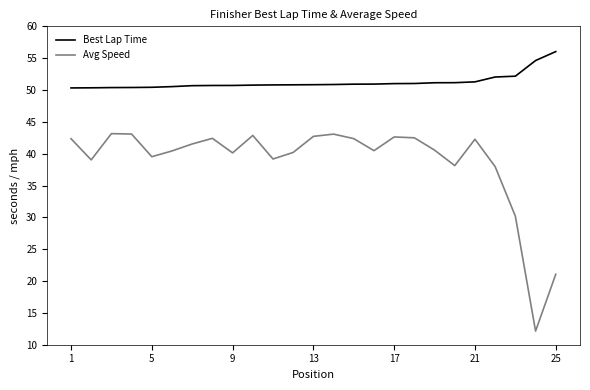

What are all the series names shown in the legend?

Best Lap Time, Avg Speed